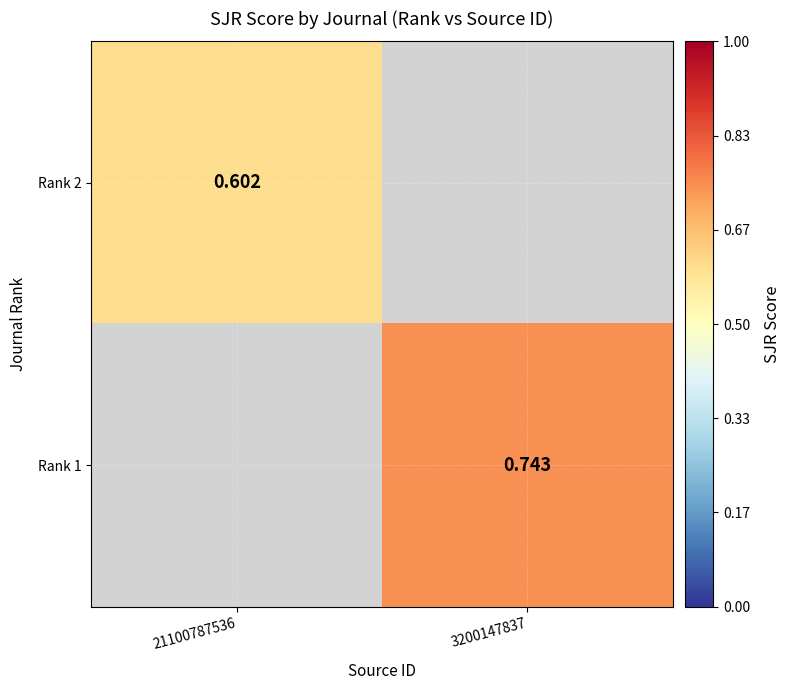

What is the smallest value displayed?

0.6